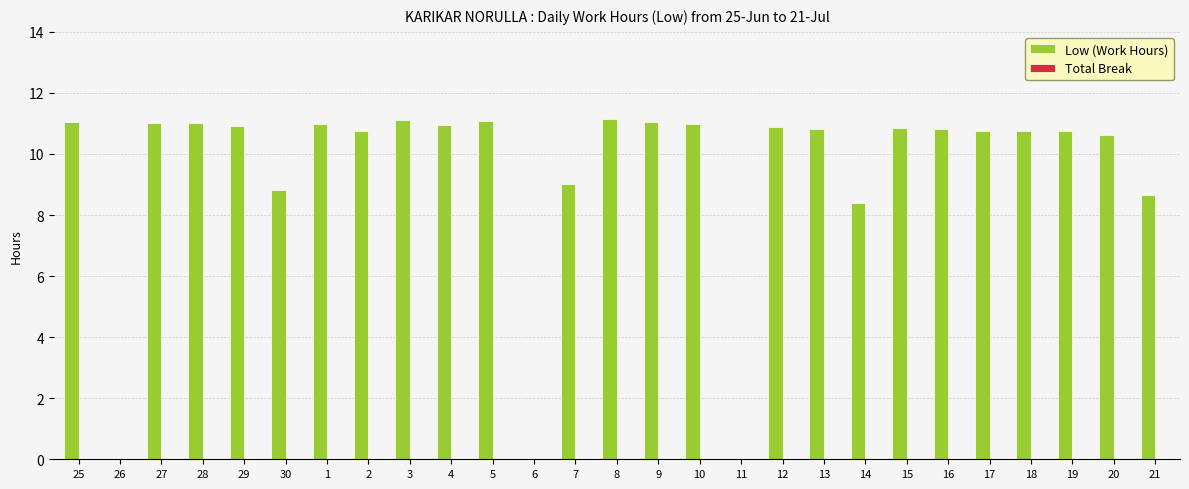

What is the change in value from 9 to 21?

-2.4